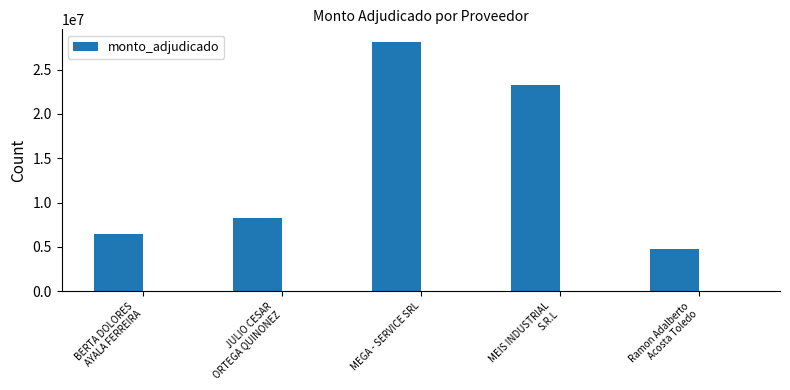

The chart shows a value of 8250000 at JULIO CESAR
ORTEGA QUINONEZ. True or false?

True